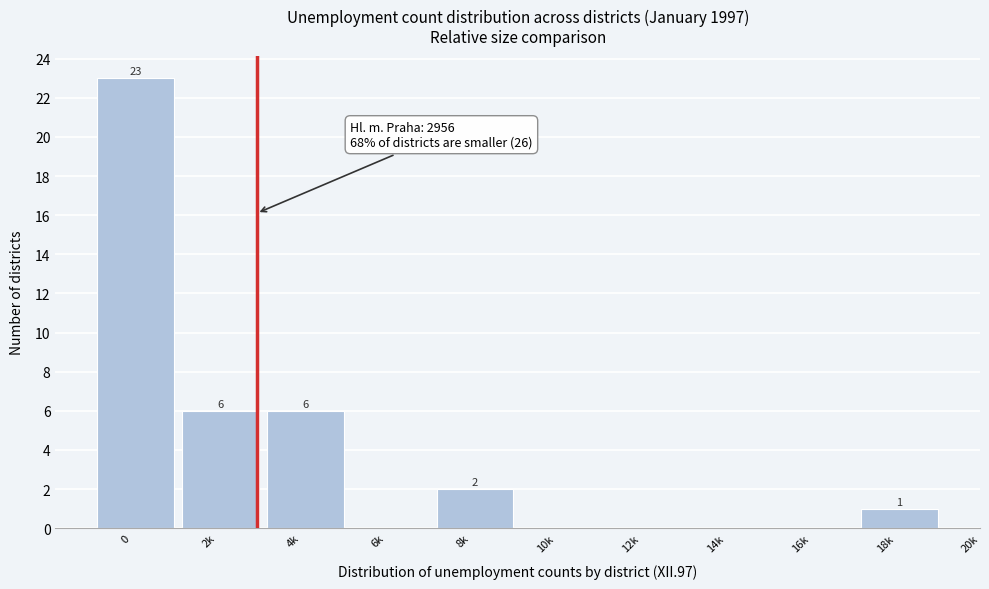

Reading right to left, what are all the values shown in this chart?

18k=1	16k=0	14k=0	12k=0	10k=0	8k=2	6k=0	4k=6	2k=6	0=23